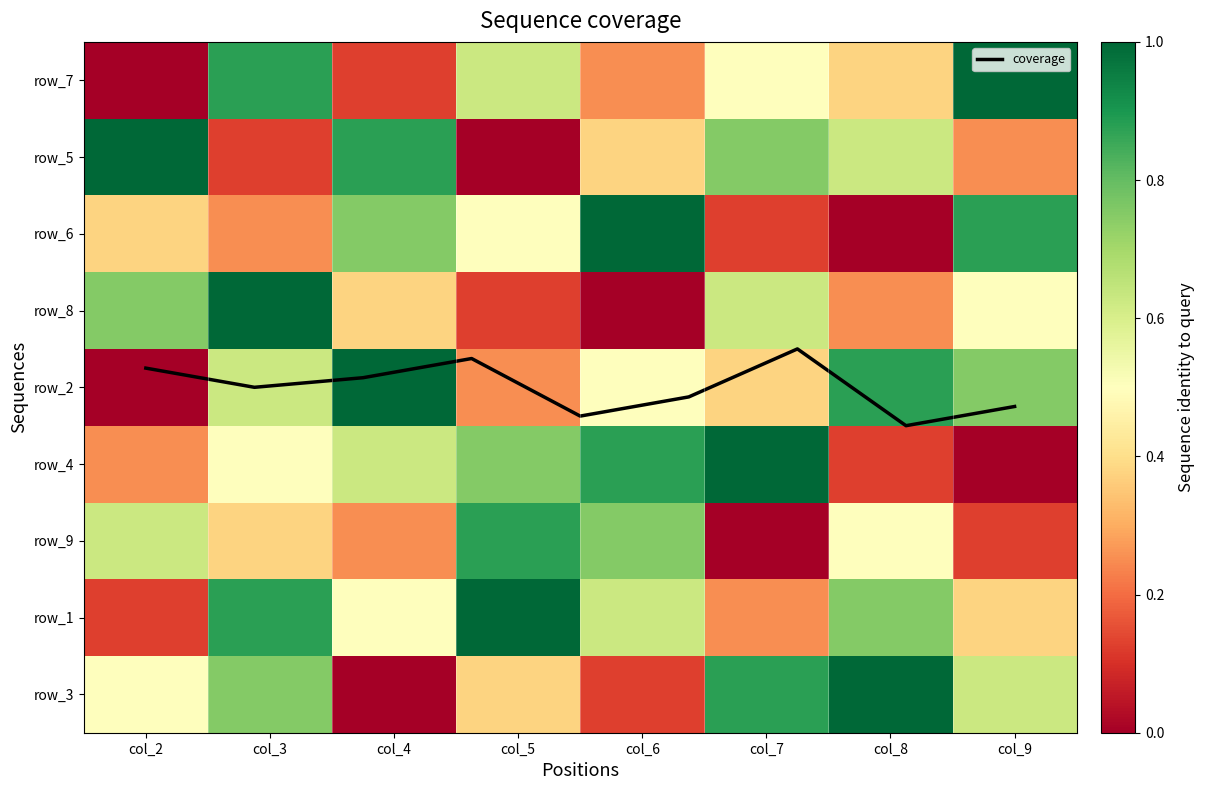

Reading right to left, what are all the values shown in this chart?

row_7: col_9=1.0	col_8=0.4	col_7=0.5	col_6=0.2	col_5=0.6	col_4=0.1	col_3=0.9	col_2=0.0
row_5: col_9=0.2	col_8=0.6	col_7=0.8	col_6=0.4	col_5=0.0	col_4=0.9	col_3=0.1	col_2=1.0
row_6: col_9=0.9	col_8=0.0	col_7=0.1	col_6=1.0	col_5=0.5	col_4=0.8	col_3=0.2	col_2=0.4
row_8: col_9=0.5	col_8=0.2	col_7=0.6	col_6=0.0	col_5=0.1	col_4=0.4	col_3=1.0	col_2=0.8
row_2: col_9=0.8	col_8=0.9	col_7=0.4	col_6=0.5	col_5=0.2	col_4=1.0	col_3=0.6	col_2=0.0
row_4: col_9=0.0	col_8=0.1	col_7=1.0	col_6=0.9	col_5=0.8	col_4=0.6	col_3=0.5	col_2=0.2
row_9: col_9=0.1	col_8=0.5	col_7=0.0	col_6=0.8	col_5=0.9	col_4=0.2	col_3=0.4	col_2=0.6
row_1: col_9=0.4	col_8=0.8	col_7=0.2	col_6=0.6	col_5=1.0	col_4=0.5	col_3=0.9	col_2=0.1
row_3: col_9=0.6	col_8=1.0	col_7=0.9	col_6=0.1	col_5=0.4	col_4=0.0	col_3=0.8	col_2=0.5